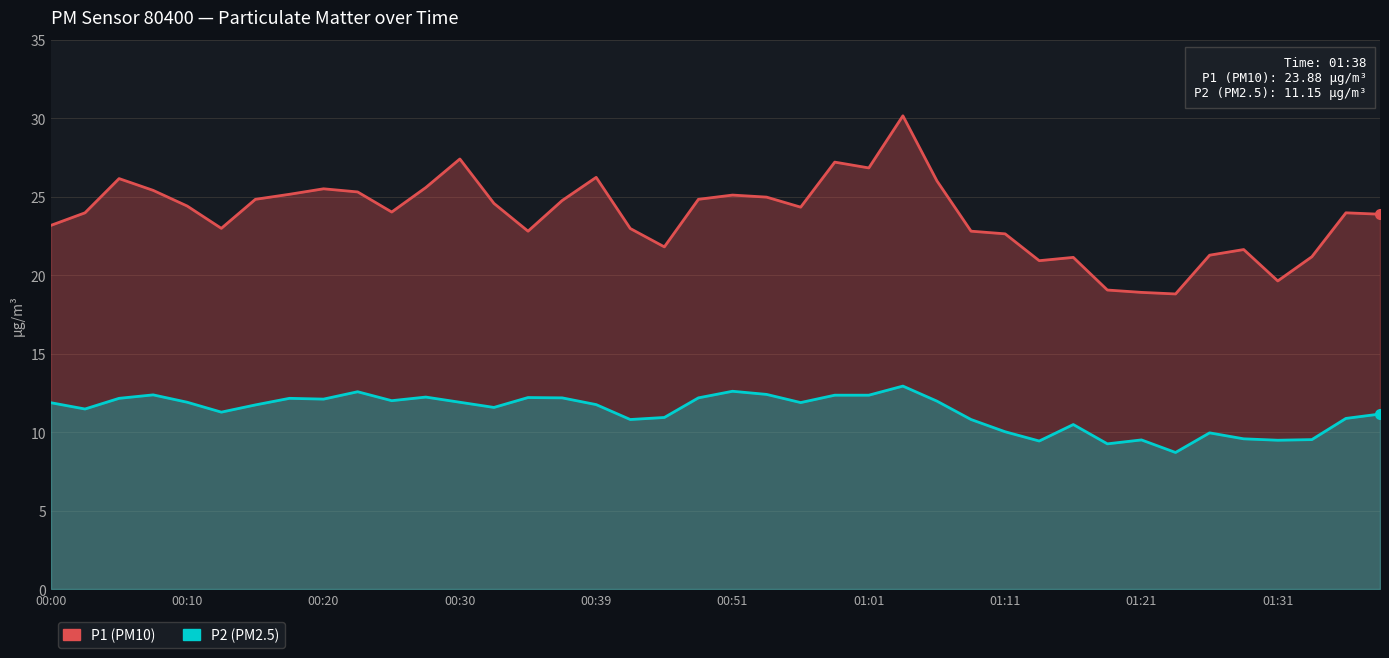

True or false: P1 (PM10) and P2 (PM2.5) intersect in this chart.

False